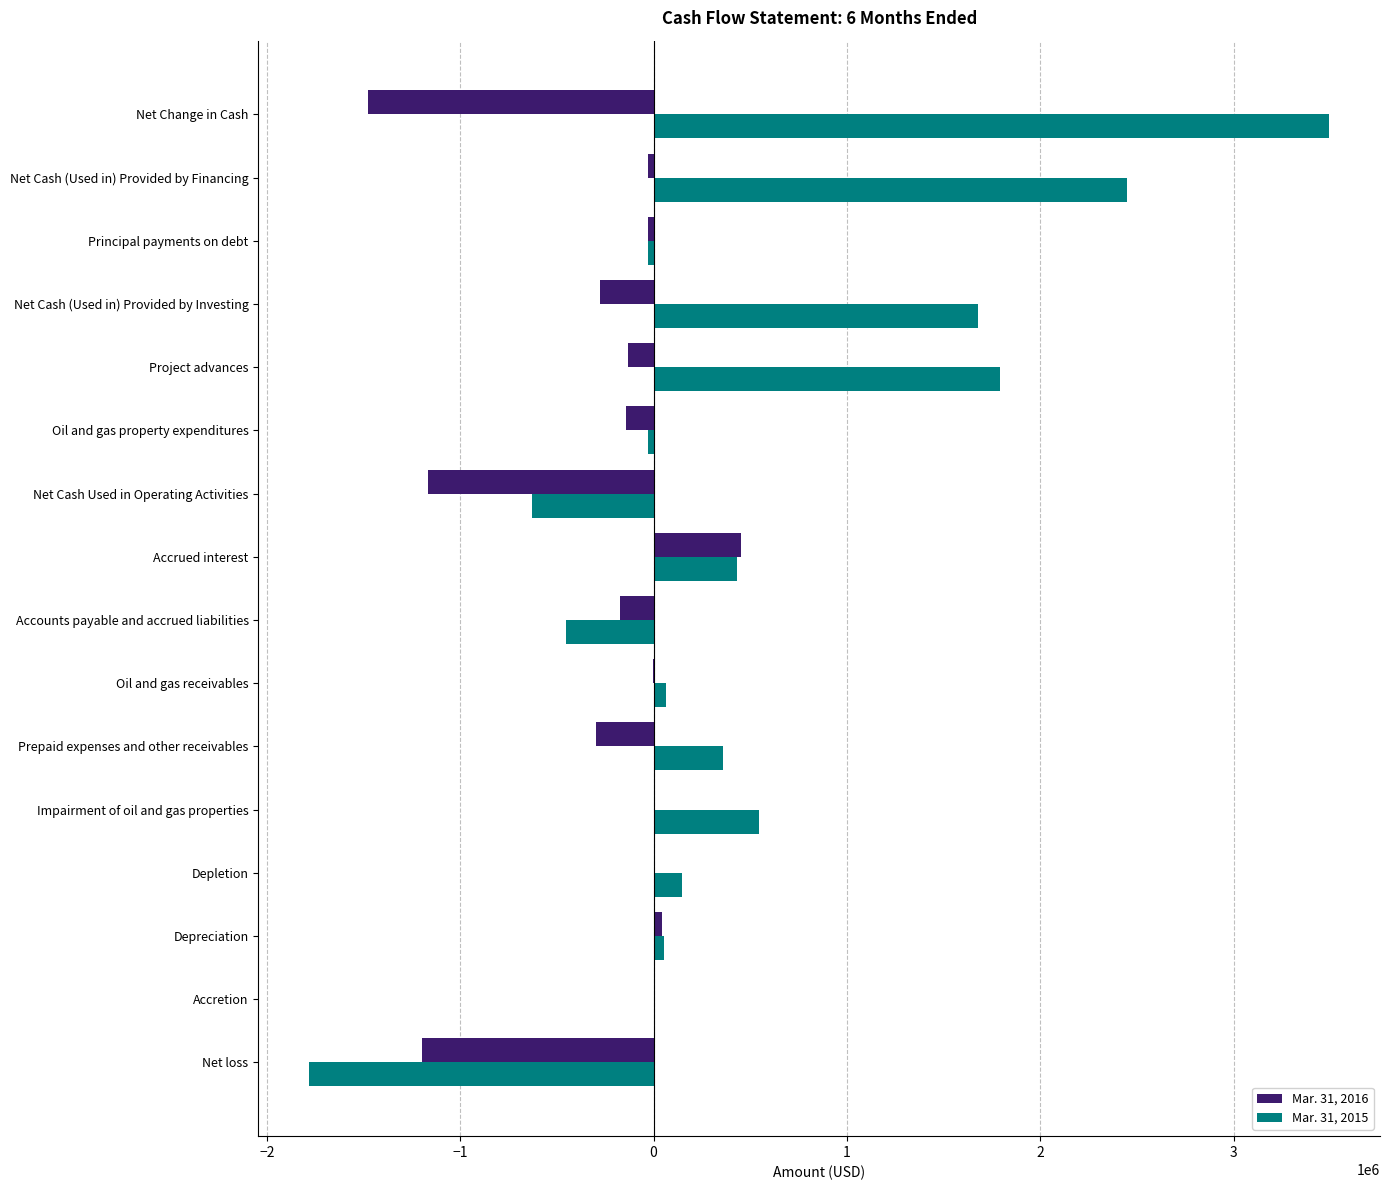

What are all the series names shown in the legend?

Mar. 31, 2016, Mar. 31, 2015